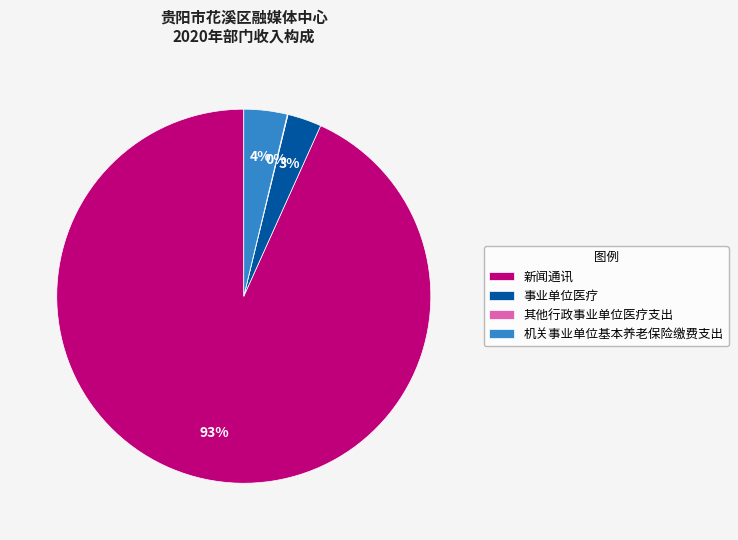

What is the largest slice in the pie chart?

新闻通讯